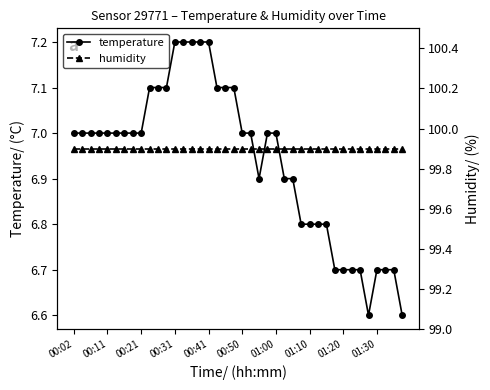

Is it true that temperature equals 11.3 at 31?

False